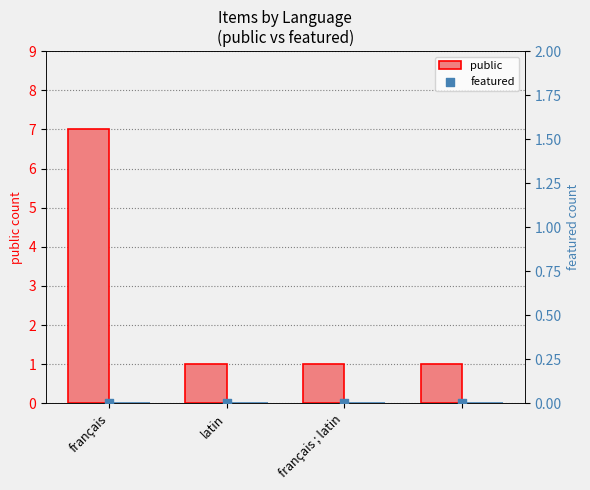

What is the total value across all series at français ; latin?

1